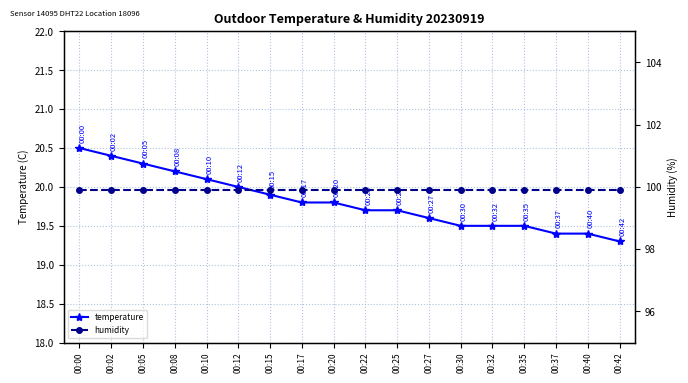

At which label does humidity reach its minimum?

00:00